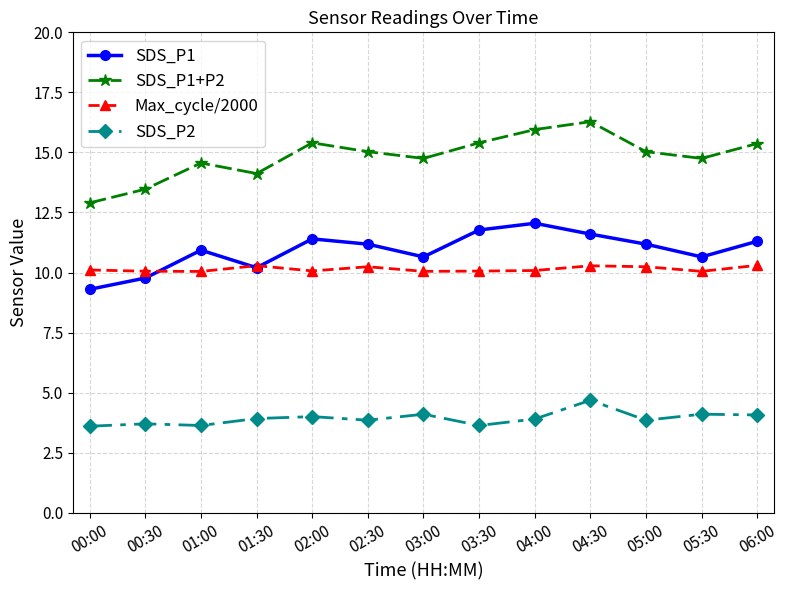

What is the spread (max minus min) of values at 00:00?

9.3